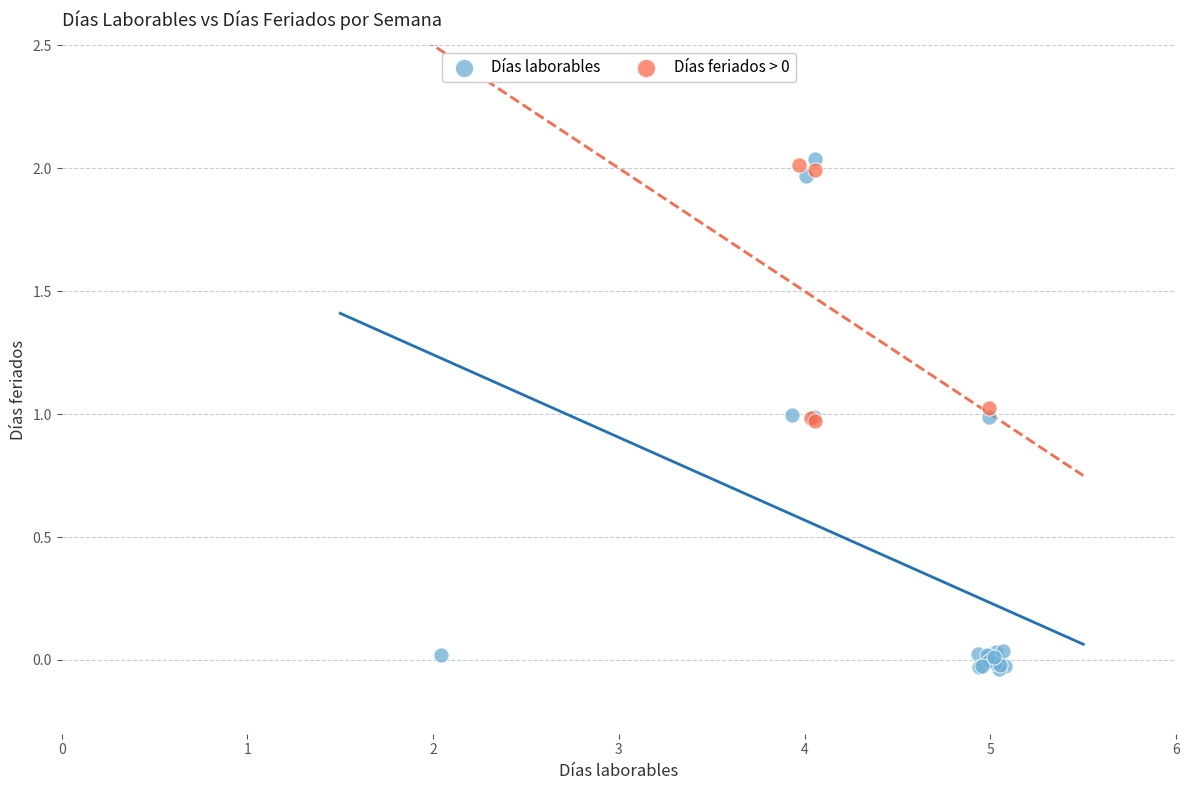

Which series has the largest Y range (max minus min)?

Días laborables